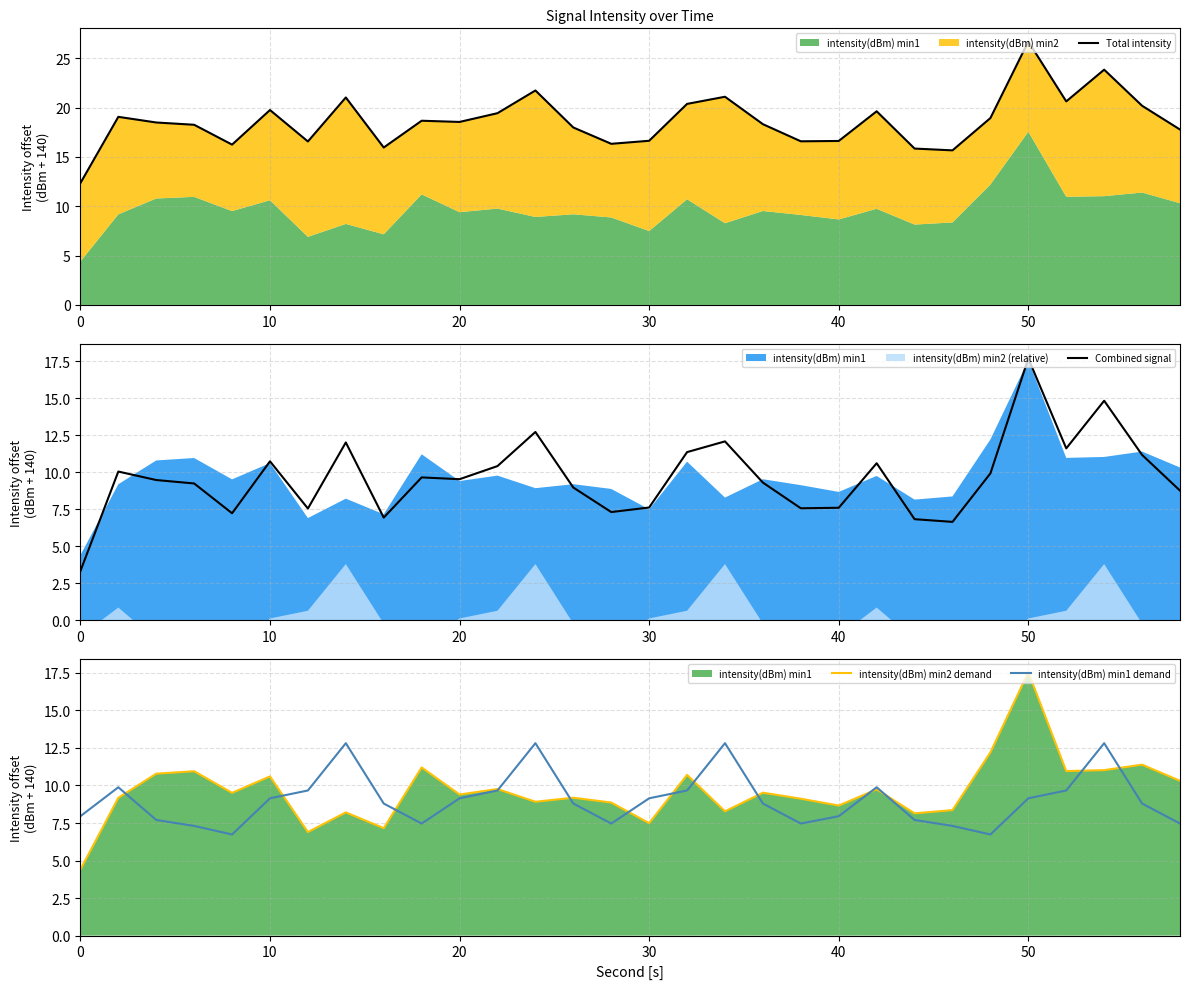

What is the lowest value of the Combined signal series?

3.3